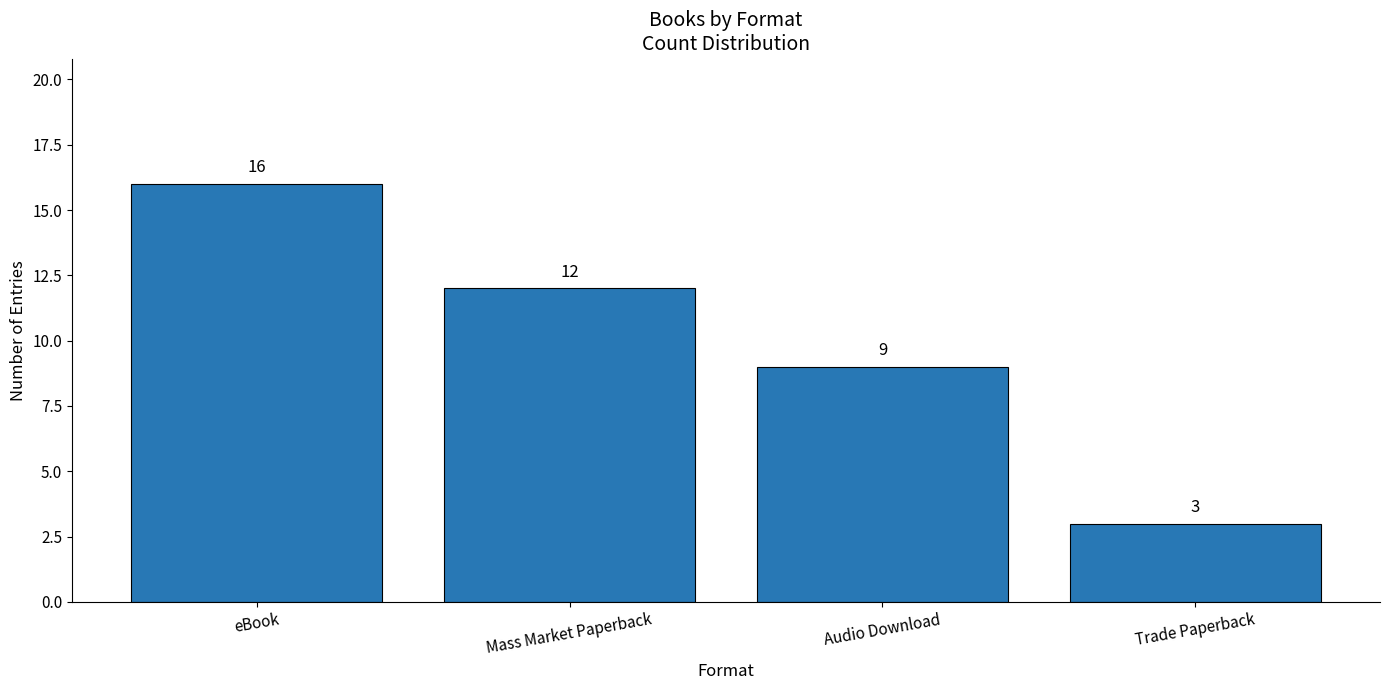

Rank the categories by value from highest to lowest.

eBook, Mass Market Paperback, Audio Download, Trade Paperback